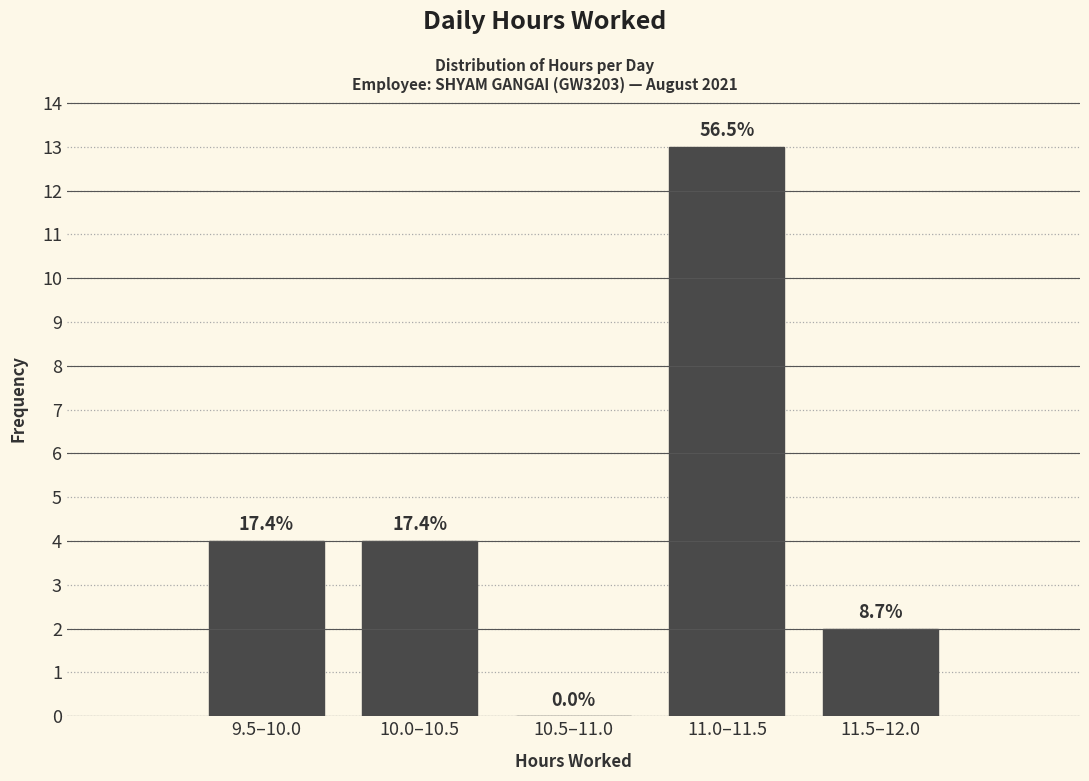

Are the bars horizontal?

No